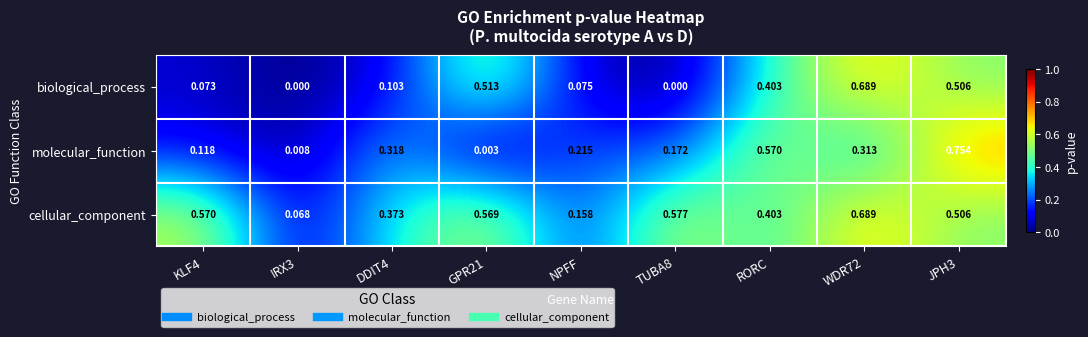

Which series changed the most between DDIT4 and GPR21?

biological_process